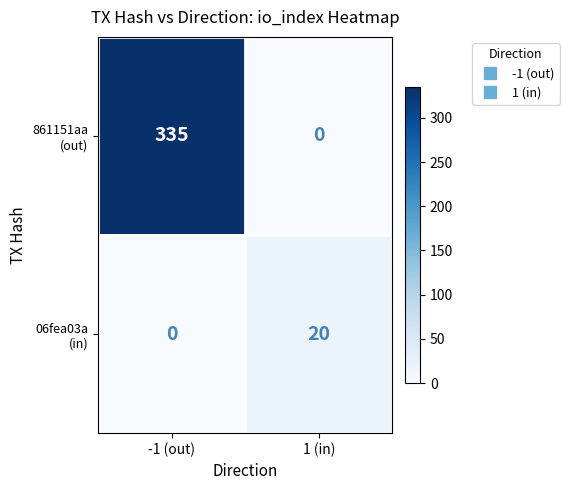

What is the greatest value displayed?

335